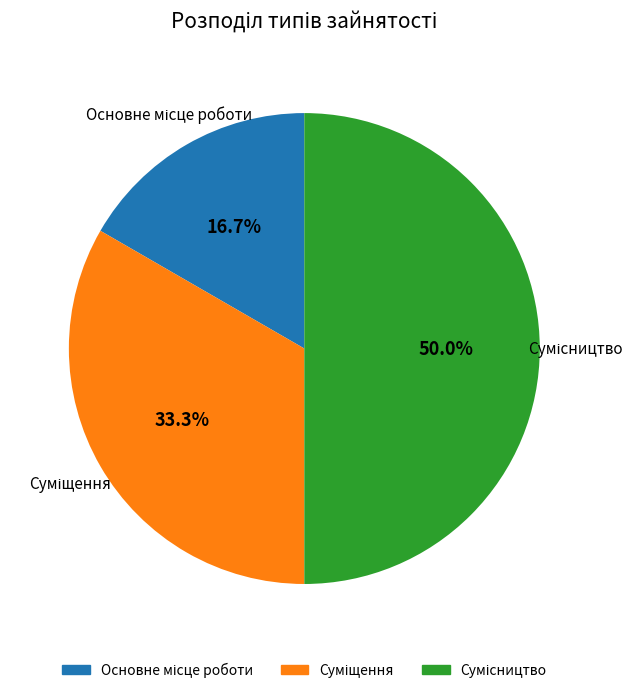

How many segments does this pie chart have?

3